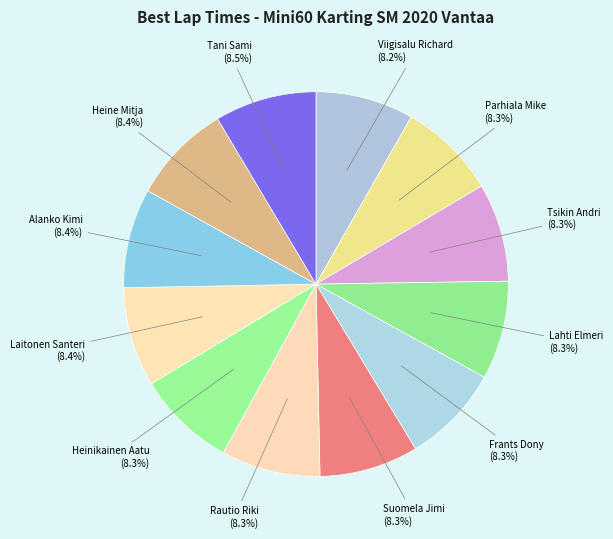

How many segments does this pie chart have?

12